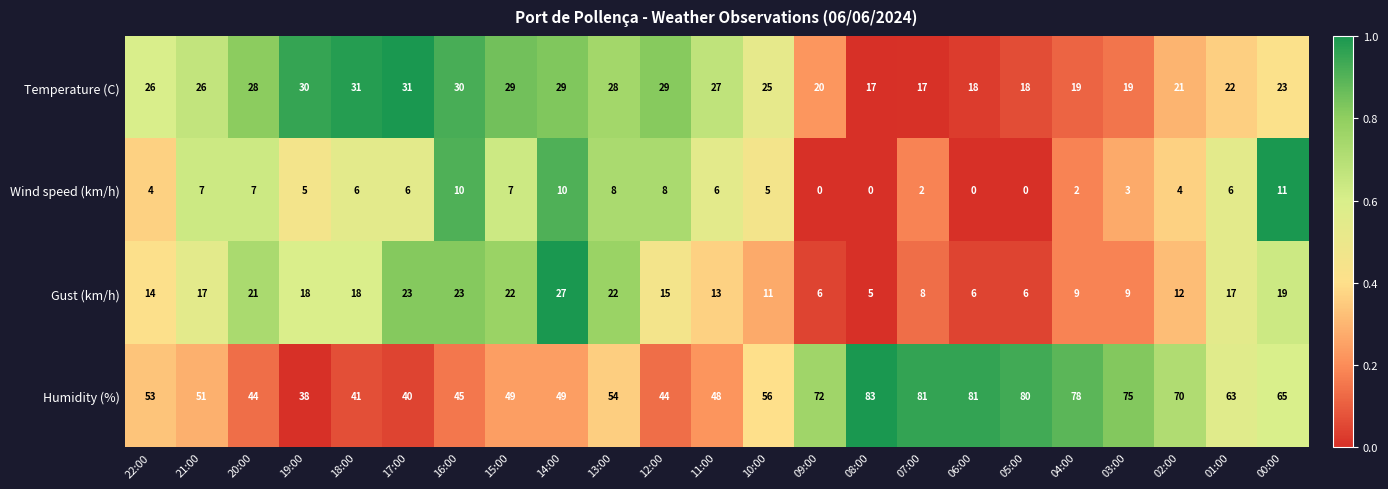

List the series in order of their overall mean, highest first.

Humidity (%), Temperature (C), Gust (km/h), Wind speed (km/h)